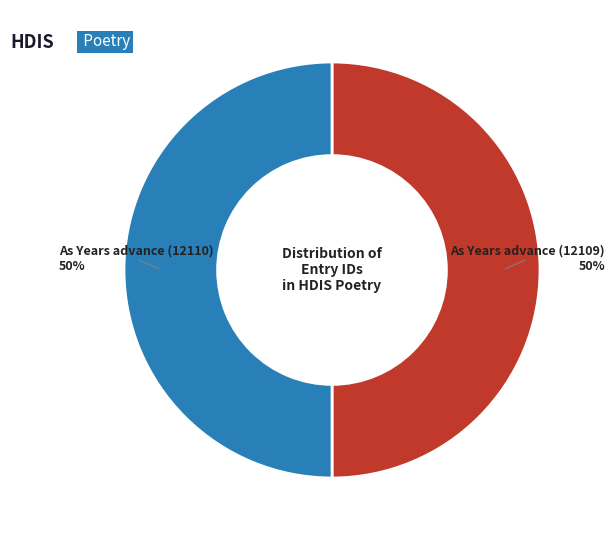

To the nearest percent, what is the combined percentage of As Years advance (12109) and As Years advance (12110)?

100%